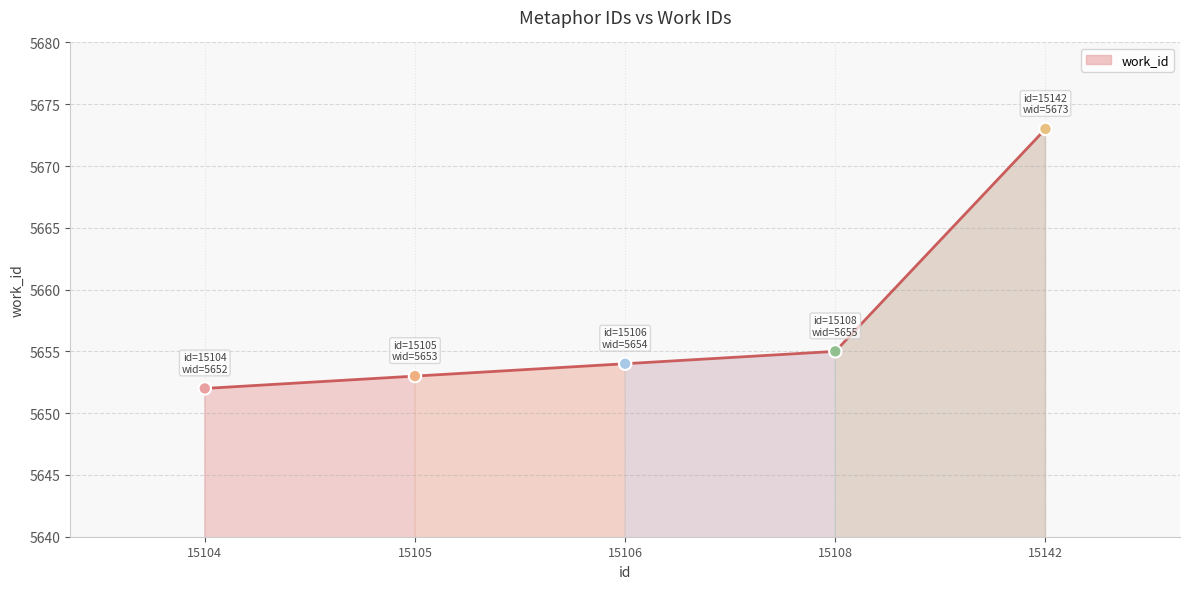

What is the ratio of the value at 15104 to the value at 15108?

1.0